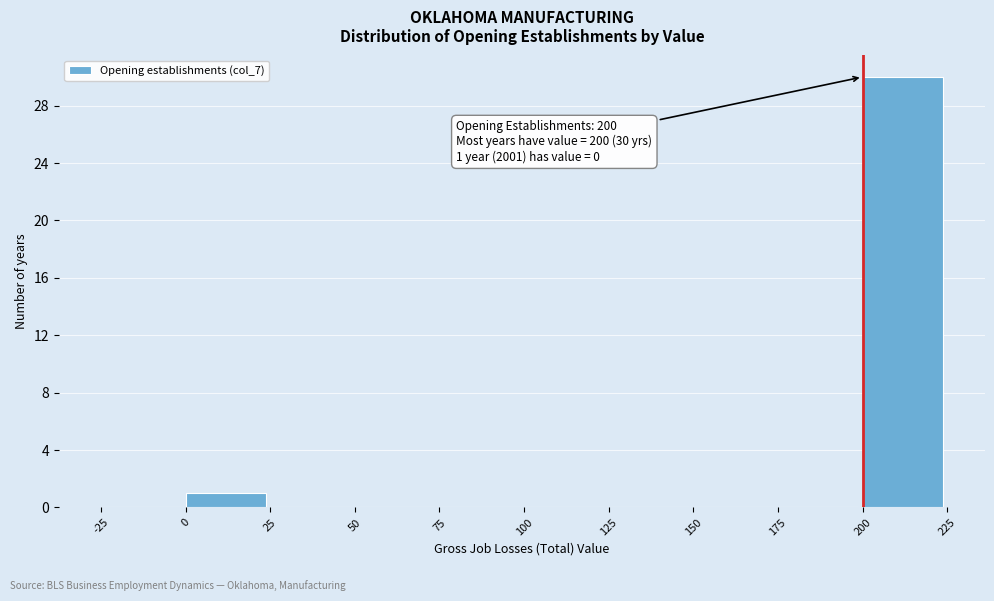

Over which range of the x-axis is the bar tallest?

200 to 225